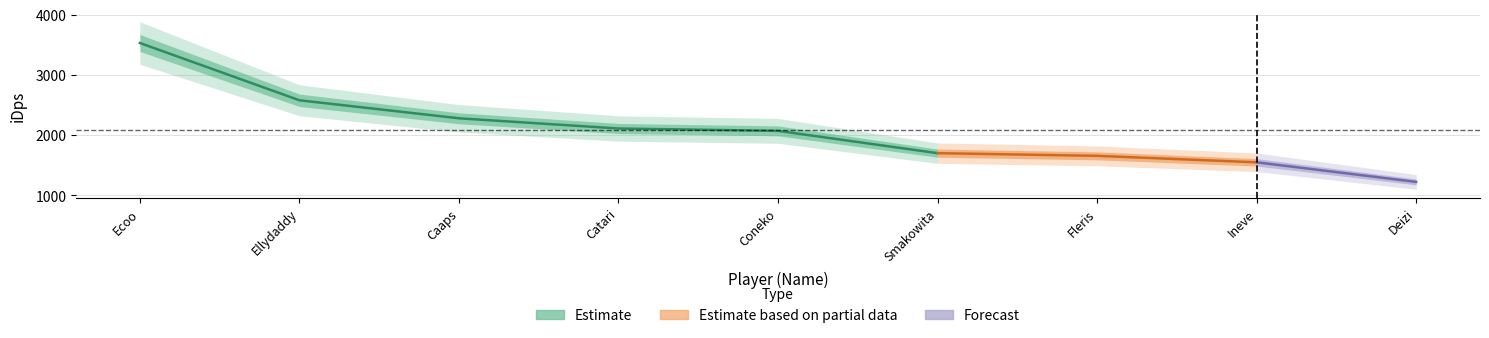

What is the difference between the values at Fleris and Smakowita?

44.8